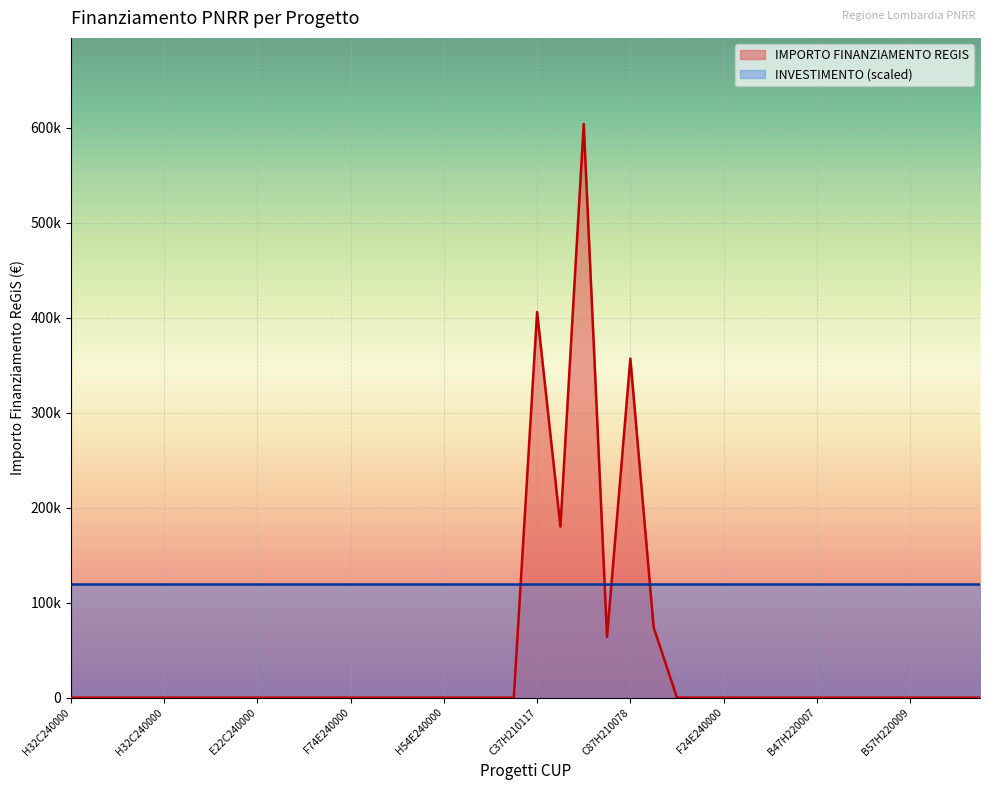

The chart shows a value of 357000.0 at C87H210078. True or false?

True